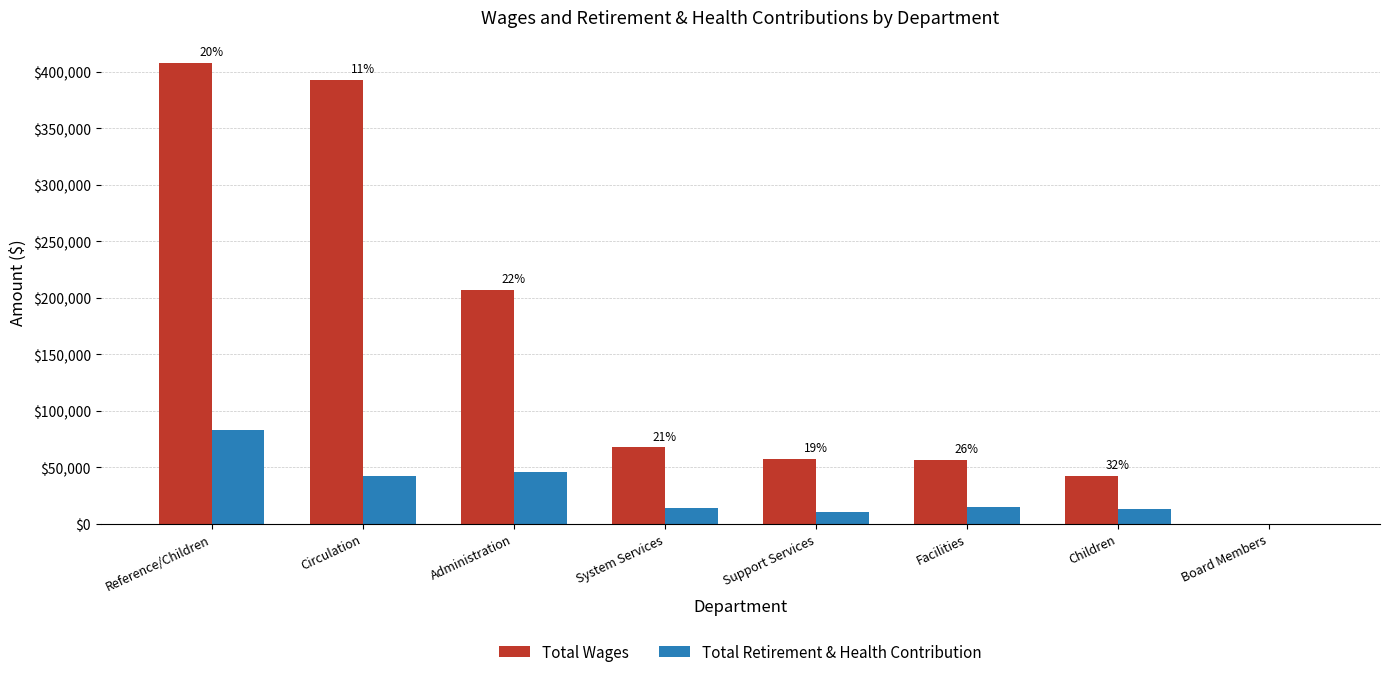

Which category has the highest value in the Total Retirement & Health Contribution series?

Reference/Children